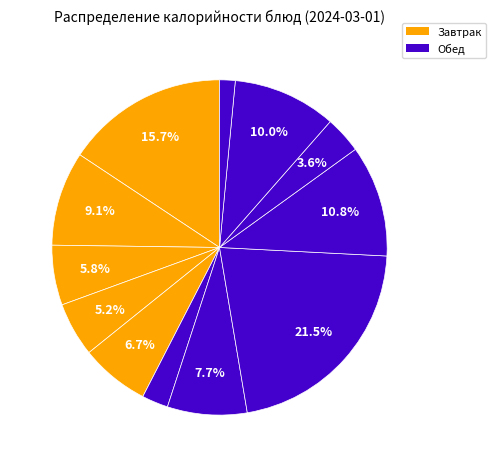

What is the smallest slice in the pie chart?

Чай с пониженым содержанием сахара